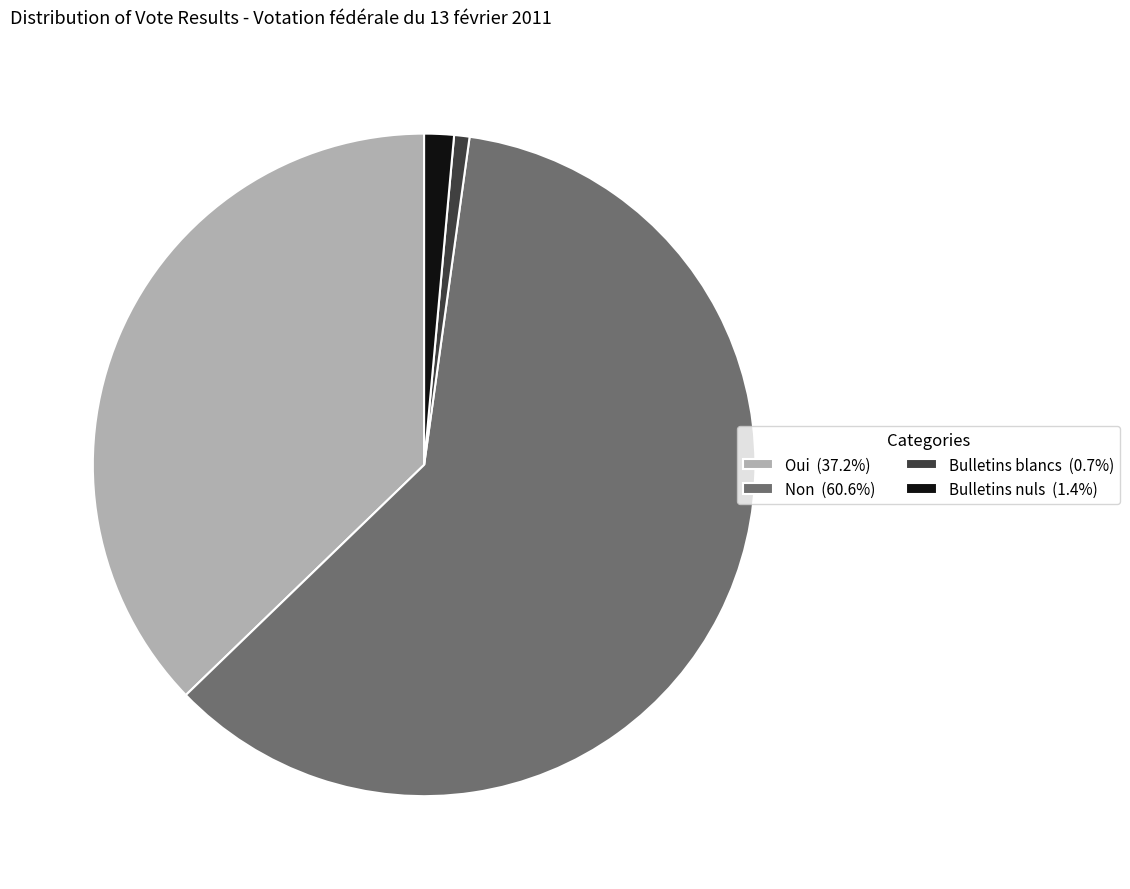

How many slices are in this pie chart?

4